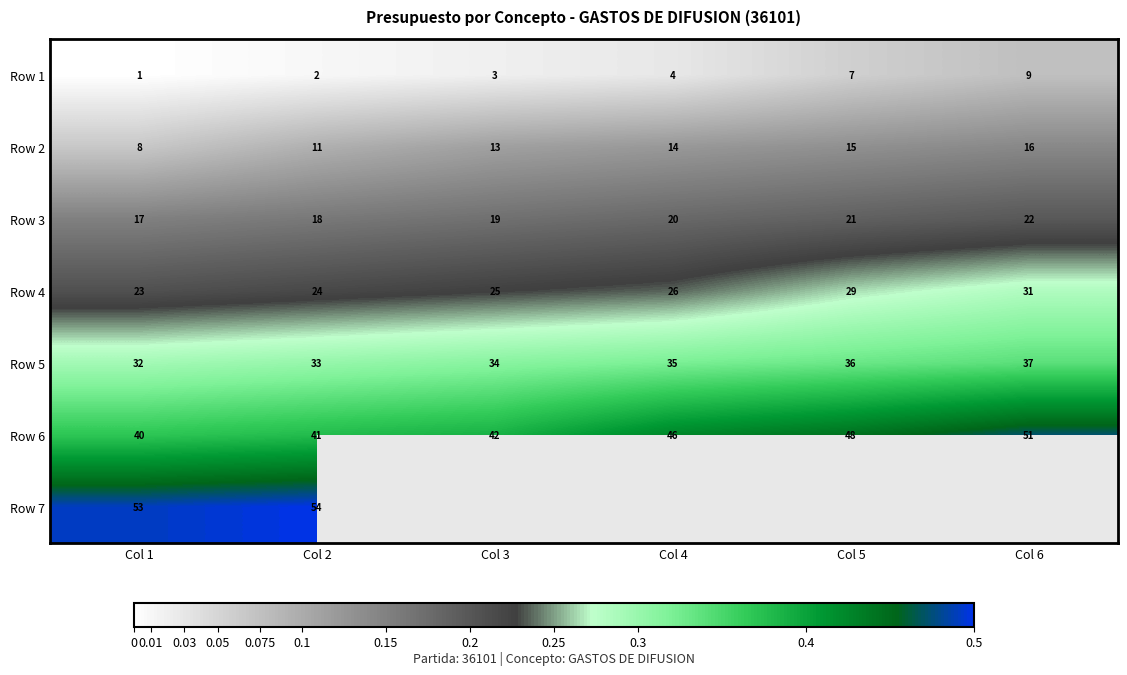

At which category is the sum across all series the highest?

Col 2